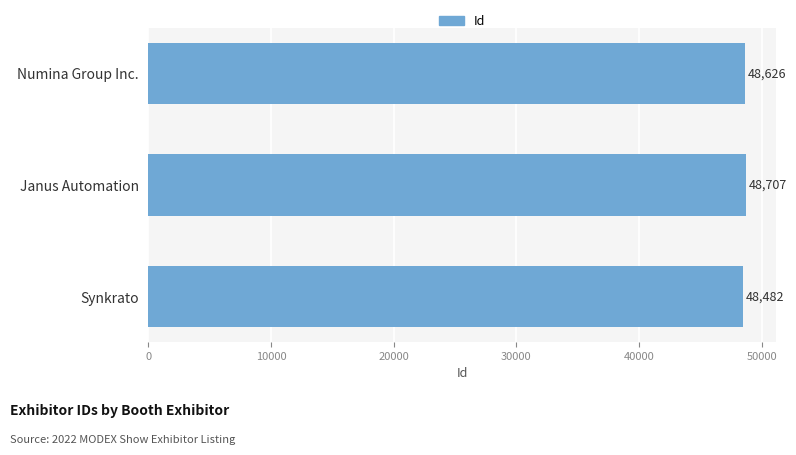

Reading bottom to top, transcribe all the data shown in this chart.

Synkrato=48482	Janus Automation=48707	Numina Group Inc.=48626